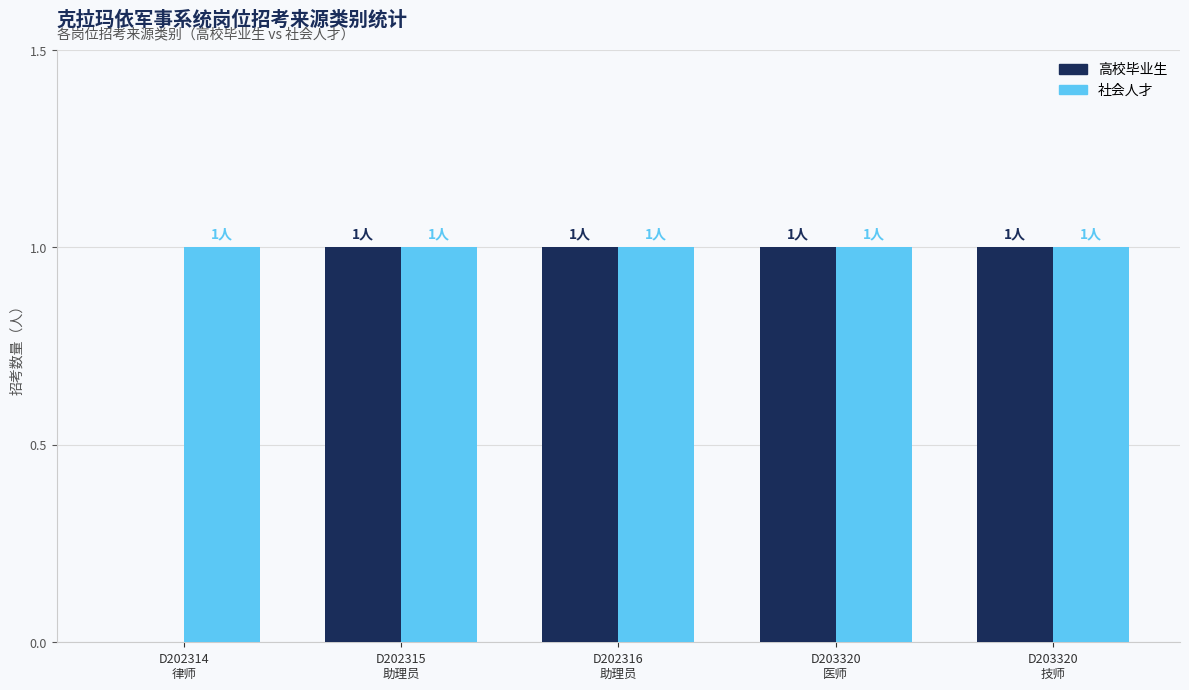

Which series has the widest spread of values?

高校毕业生